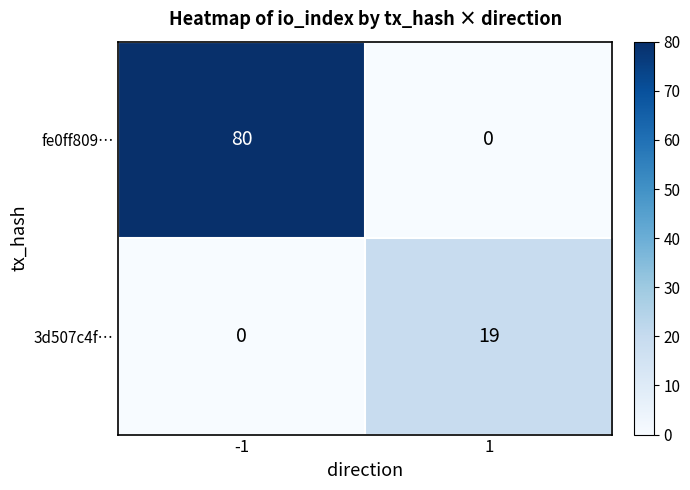

Rank the series by their maximum value, from lowest to highest.

3d507c4f…, fe0ff809…